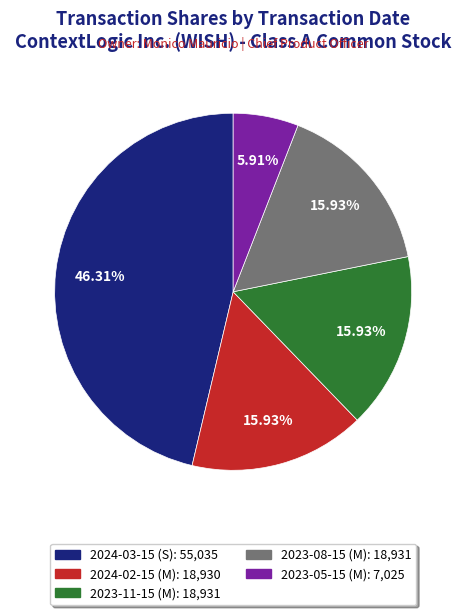

How many segments does this pie chart have?

5